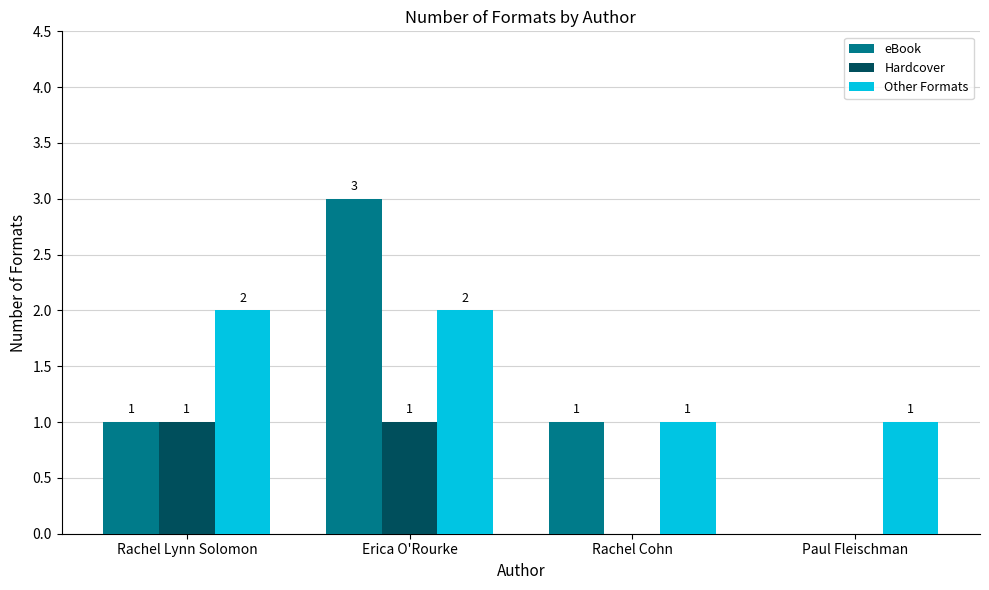

What is the total value across all series at Rachel Lynn Solomon?

4